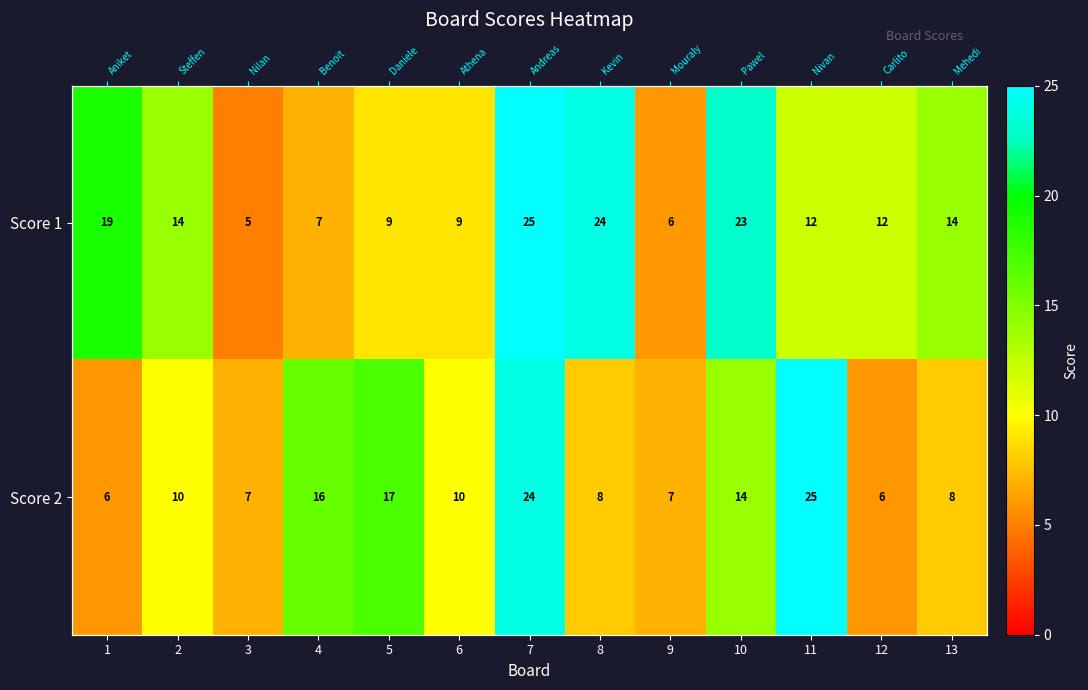

The value of Score 2 at 1 is 6. True or false?

True